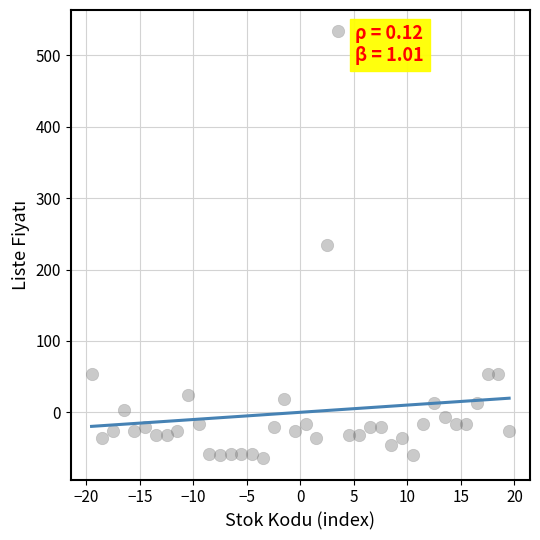

What is the range of X values (max minus min)?

39.0